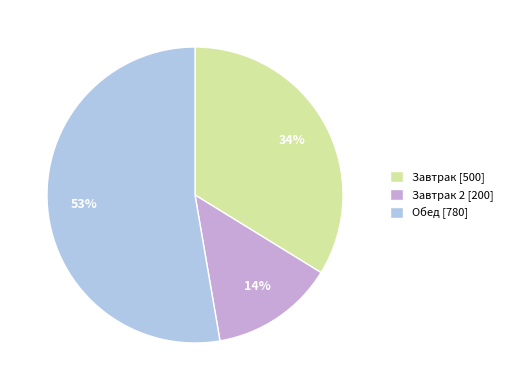

Is the sum of Обед [780] and Завтрак 2 [200] greater than half?

Yes